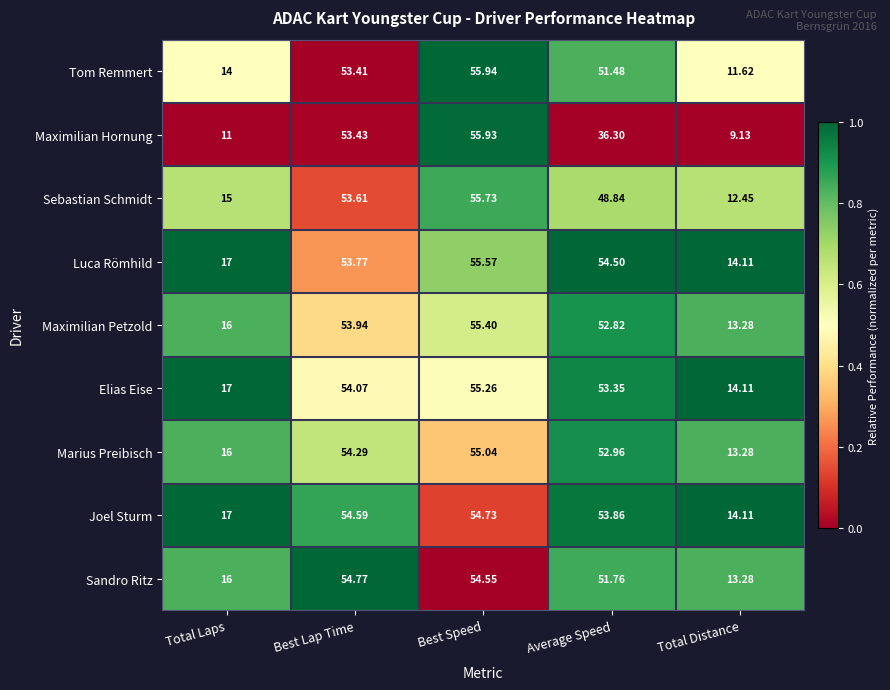

Which series has the largest range (max minus min)?

Maximilian Hornung